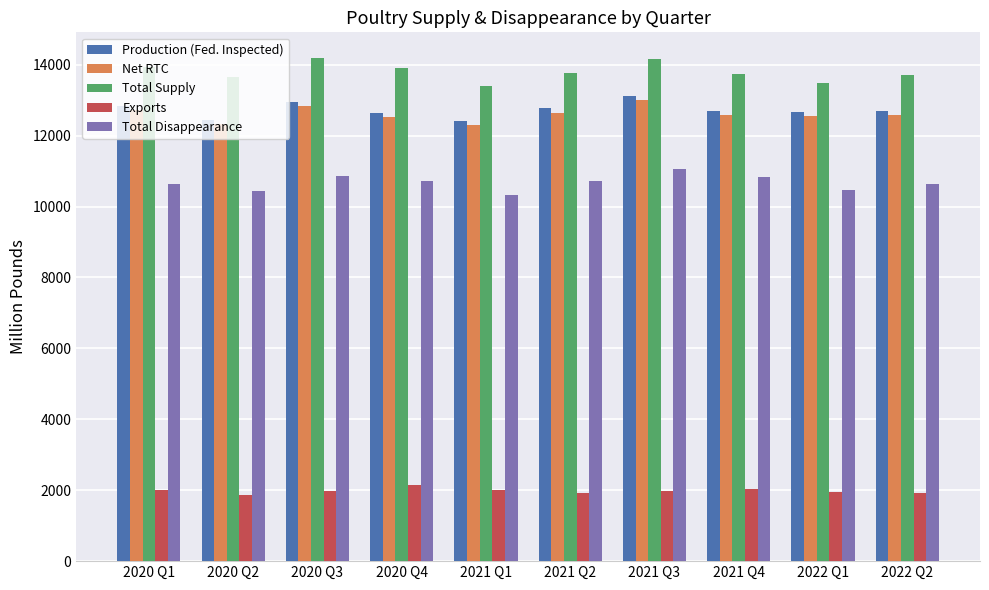

How many bars are there in each group?

5